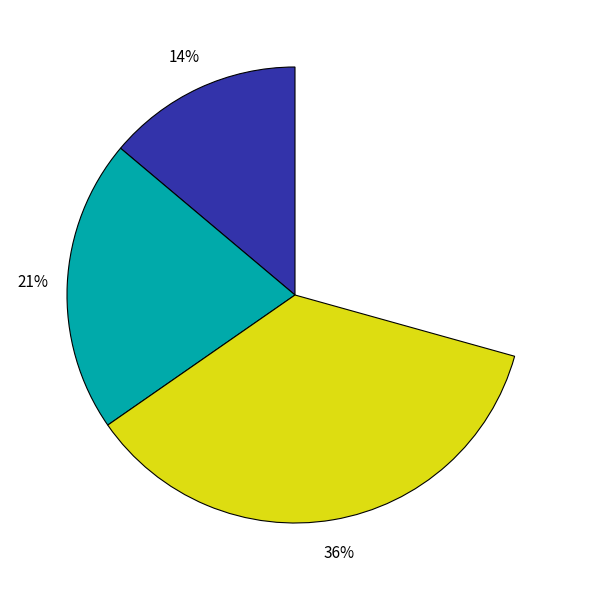

To the nearest percent, what is the average slice percentage?

25%